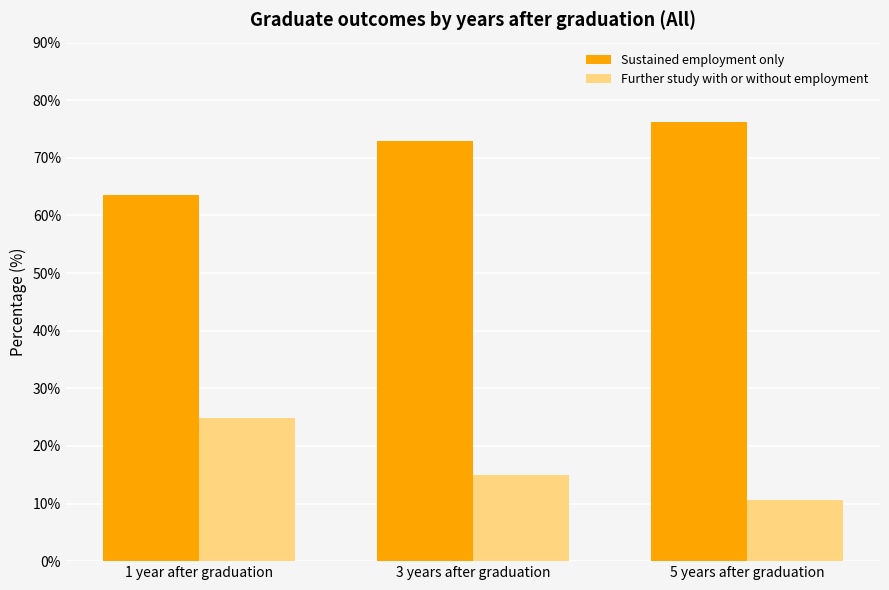

Reading left to right, what are all the values shown in this chart?

Sustained employment only: 1 year after graduation=63.5	3 years after graduation=73.0	5 years after graduation=76.2
Further study with or without employment: 1 year after graduation=24.9	3 years after graduation=15.0	5 years after graduation=10.6